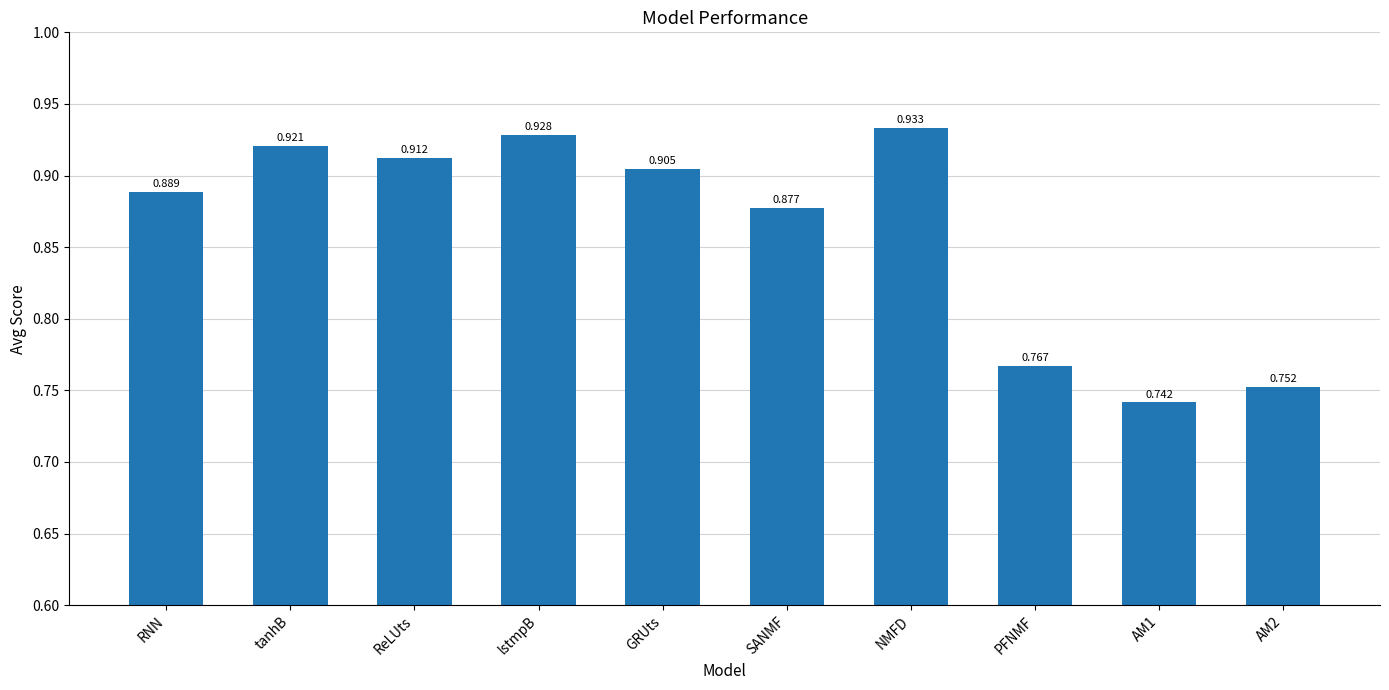

What is the label of the 3rd bar from the left?

ReLUts